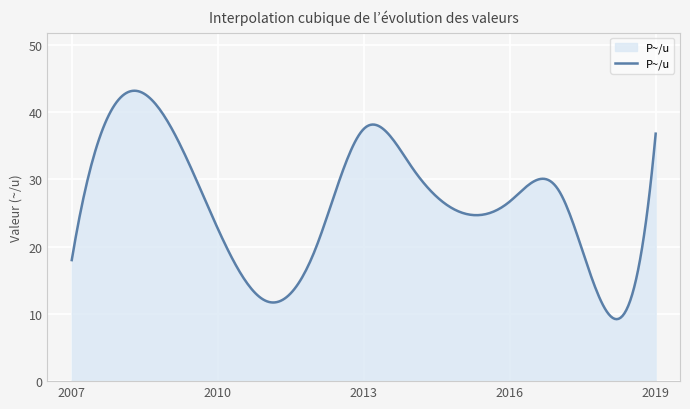

What is the difference between the maximum and minimum values?

34.0